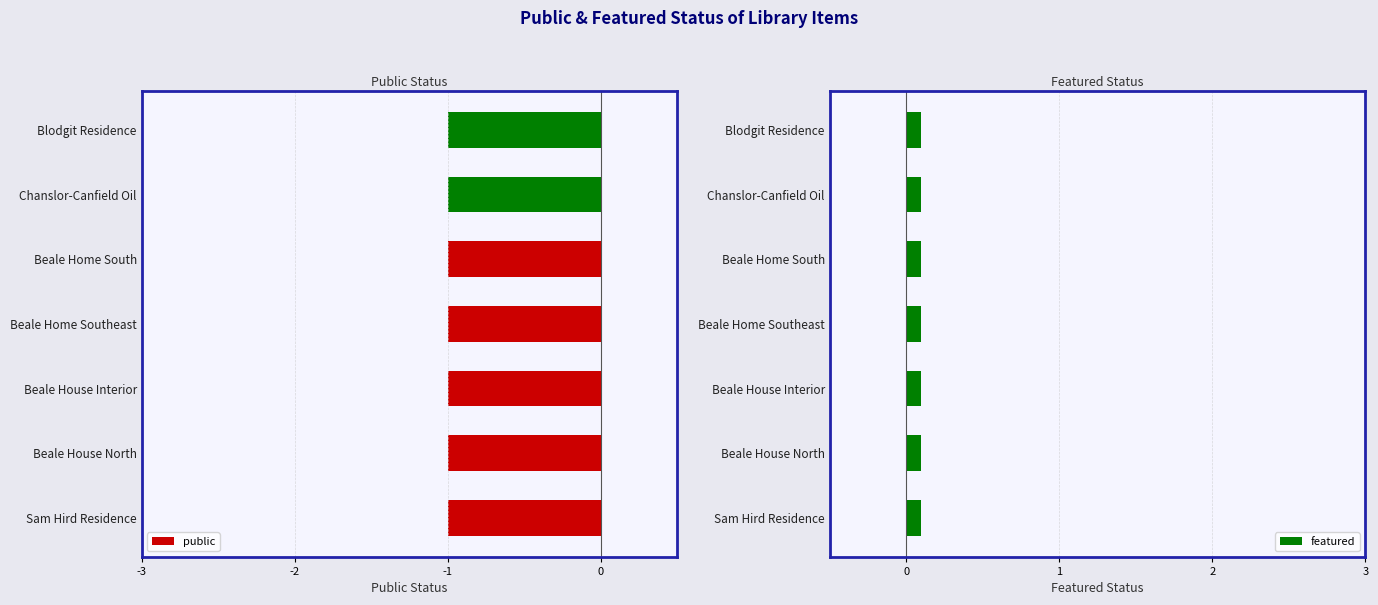

True or false: public has a value of 1 at Chanslor-Canfield Oil.

False